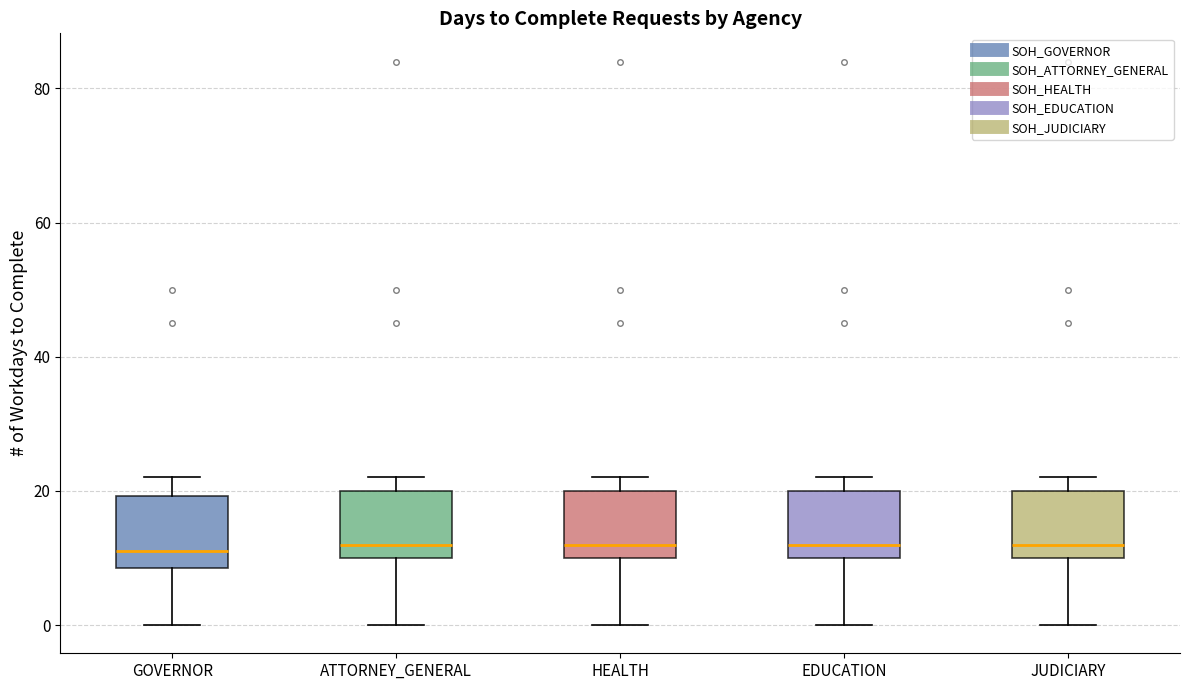

Reading left to right, transcribe this box plot: for each box, give where its median line is, the range the box spans, and where its two whiskers end, as read against the y-axis. The values are not printed on the chart, so give them approximately, as read against the axis.

GOVERNOR: median 12, box 8 to 20, whiskers 0 to 22
ATTORNEY_GENERAL: median 12, box 10 to 20, whiskers 0 to 22
HEALTH: median 12, box 10 to 20, whiskers 0 to 22
EDUCATION: median 12, box 10 to 20, whiskers 0 to 22
JUDICIARY: median 12, box 10 to 20, whiskers 0 to 22